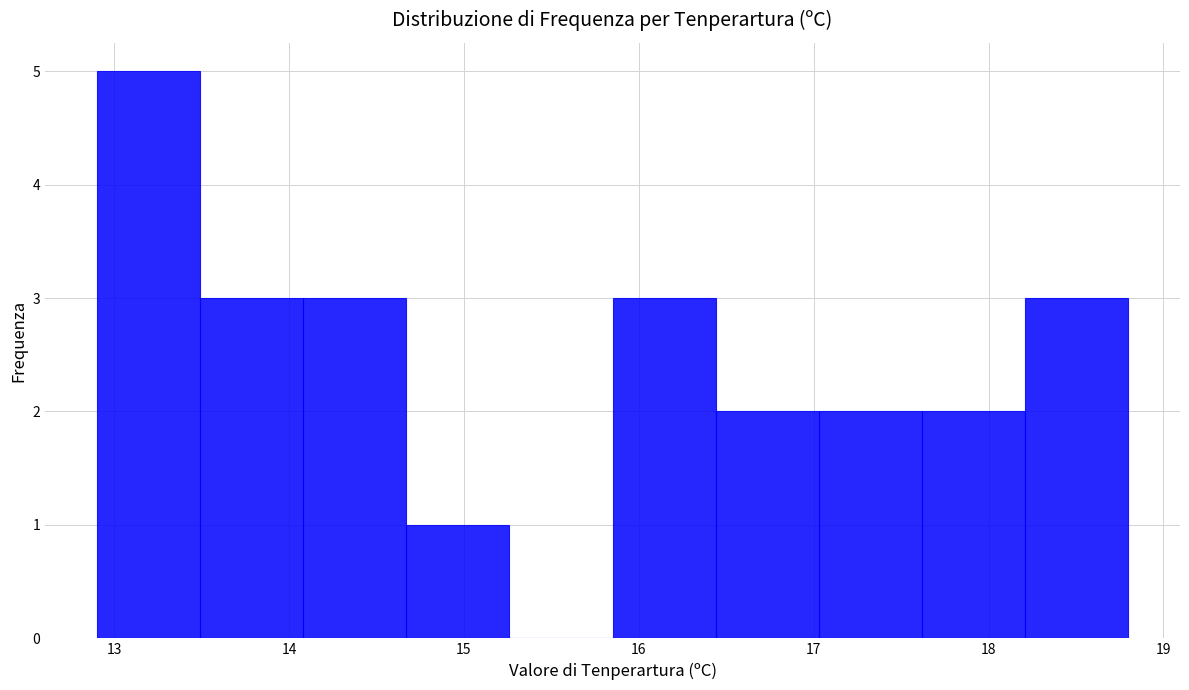

Reading left to right, list every bar in this chart as the range it spans on the x-axis followed by its height. Neither the bar edges nor the heights are printed on the chart, so give them approximately, as read against the axes.

12.90 to 13.49: 5
13.49 to 14.08: 3
14.08 to 14.67: 3
14.67 to 15.26: 1
15.26 to 15.85: 0
15.85 to 16.44: 3
16.44 to 17.03: 2
17.03 to 17.62: 2
17.62 to 18.21: 2
18.21 to 18.80: 3